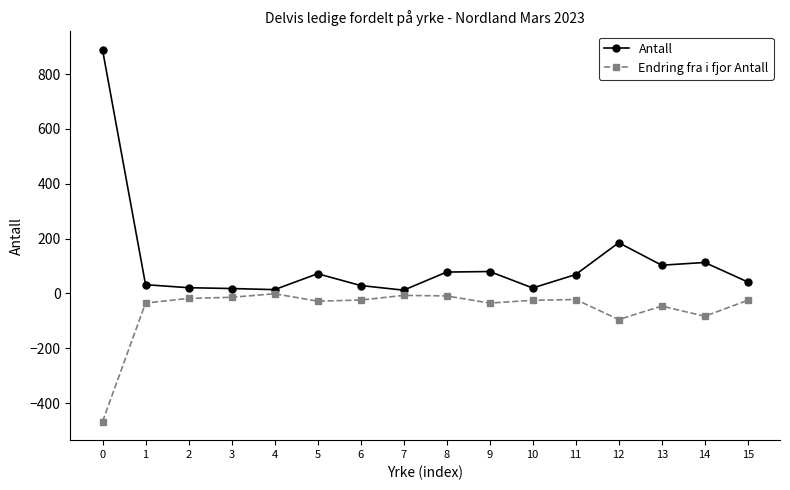

Which series has the widest spread of values?

Antall